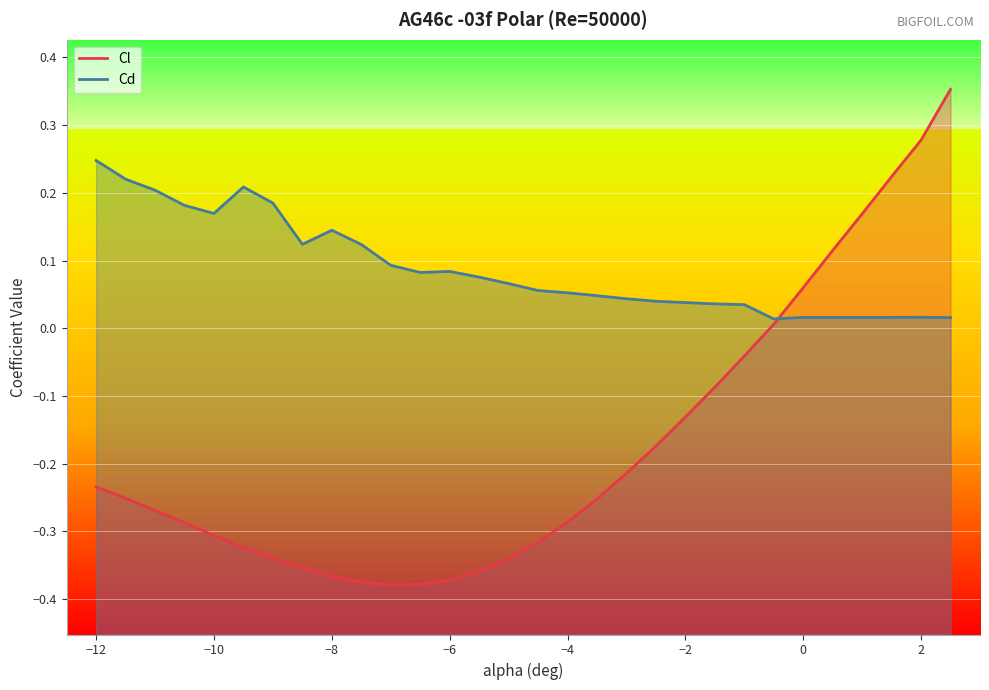

How many data points does each series have?

30